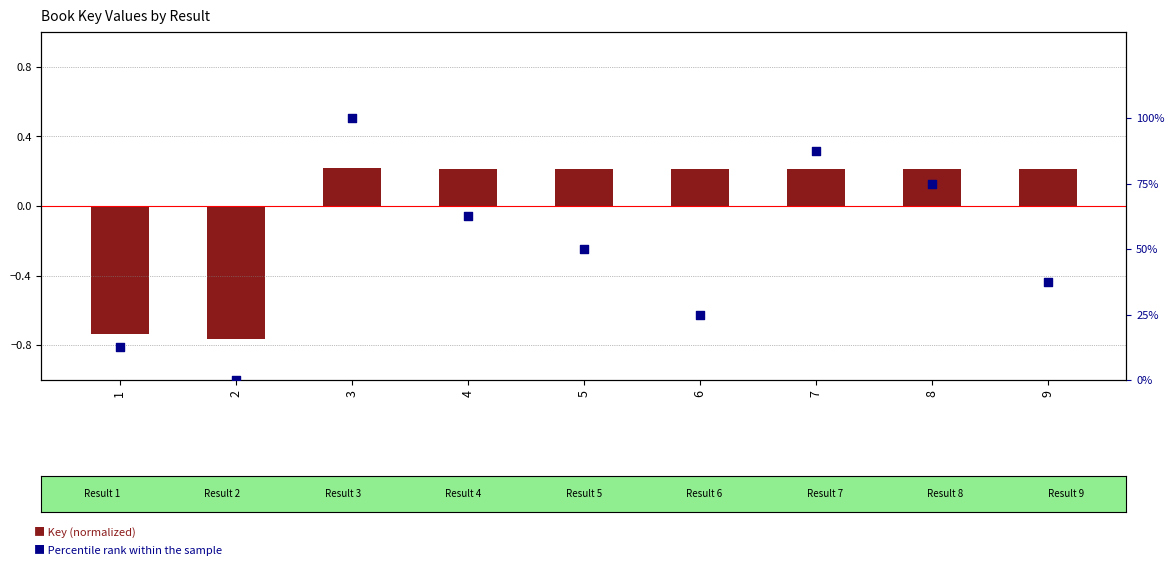

Which series reaches the maximum Y coordinate?

Percentile rank within the sample